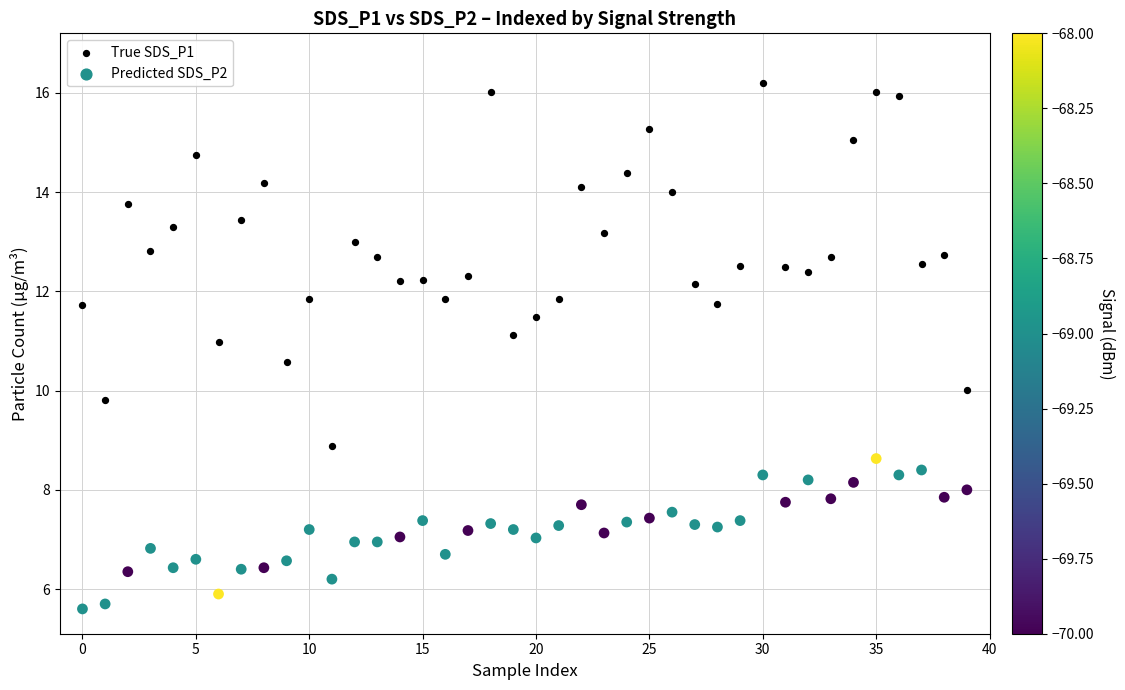

Across all data points, what is the range of Y values (max minus min)?

10.6